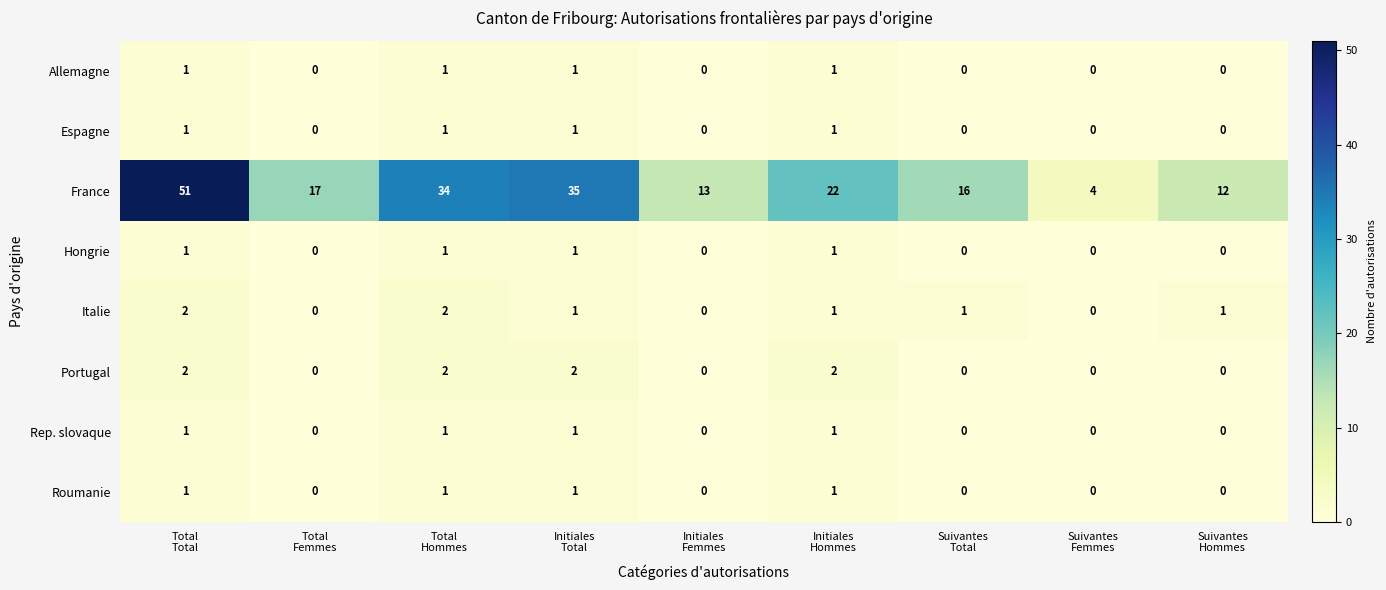

What is the difference between the highest and lowest values at Suivantes
Femmes?

4